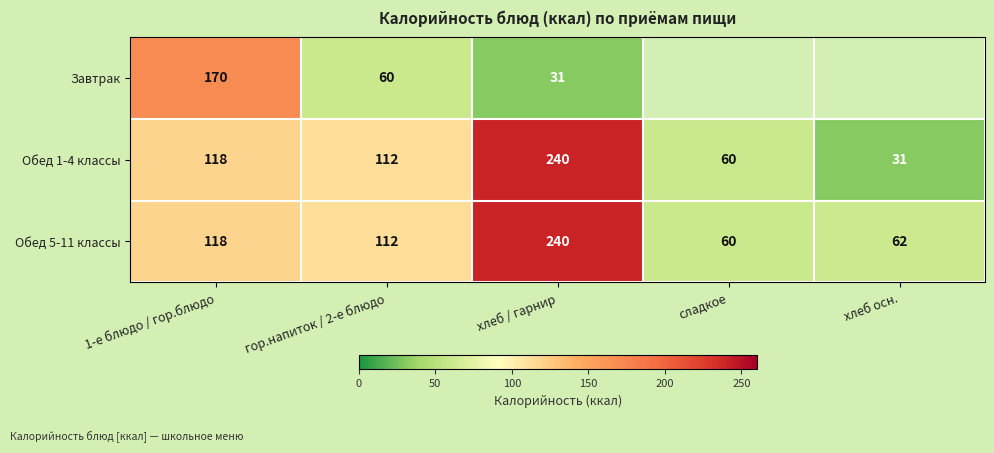

List the labels in order of Обед 5-11 классы value, largest first.

хлеб / гарнир, 1-е блюдо / гор.блюдо, гор.напиток / 2-е блюдо, хлеб осн., сладкое